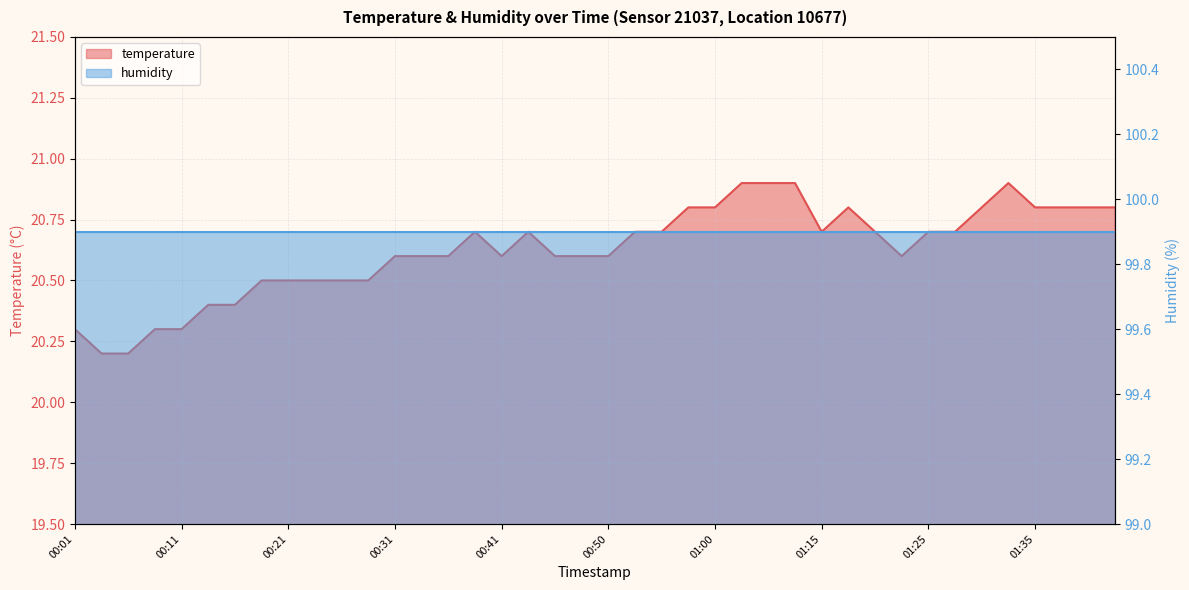

Rank the categories by value from highest to lowest.

01:03, 01:05, 01:10, 01:33, 00:58, 01:00, 01:18, 01:30, 01:35, 01:38, 01:40, 01:43, 00:38, 00:43, 00:53, 00:55, 01:15, 01:20, 01:25, 01:28, 00:31, 00:33, 00:36, 00:41, 00:46, 00:48, 00:50, 01:23, 00:18, 00:21, 00:23, 00:26, 00:28, 00:14, 00:16, 00:01, 00:09, 00:11, 00:04, 00:06